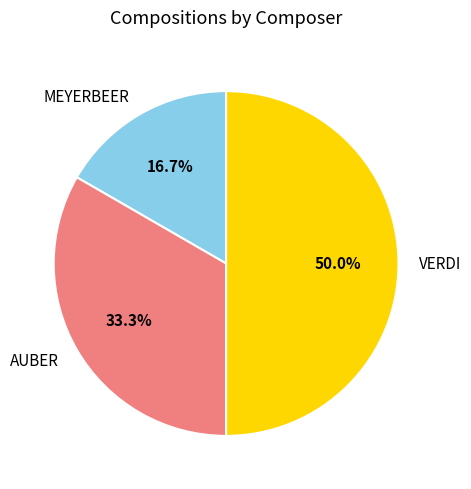

Do VERDI and MEYERBEER together represent more than half of the pie?

Yes